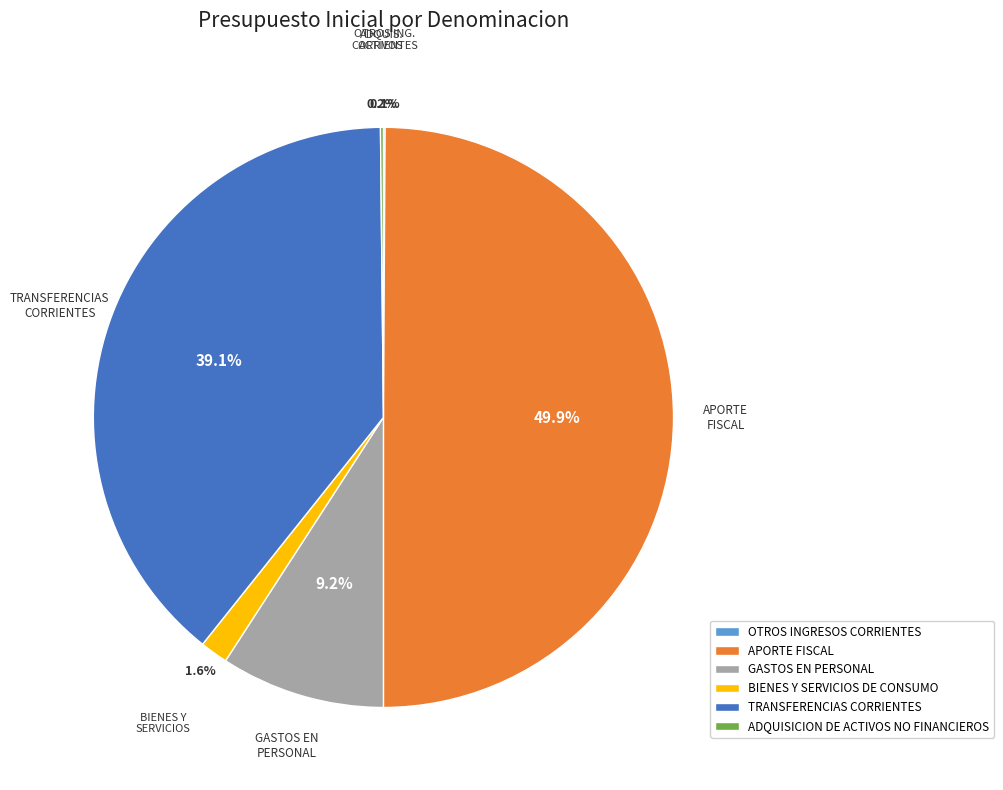

Does GASTOS EN PERSONAL represent more than half of the total?

No